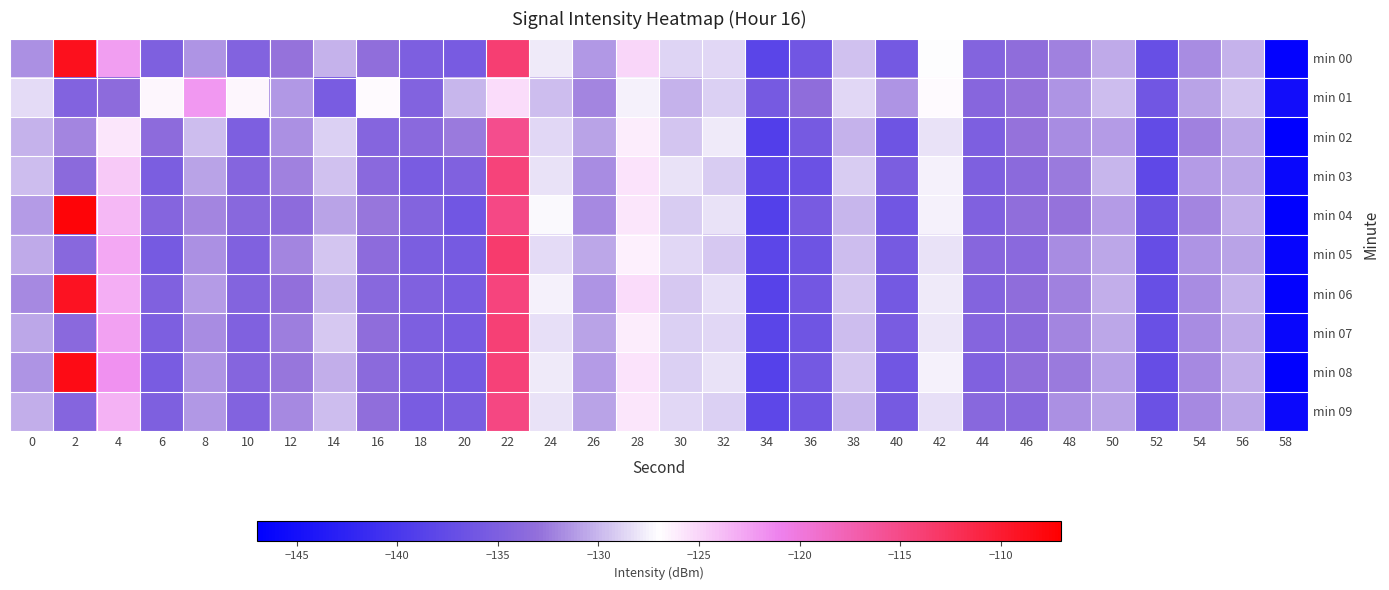

Reading left to right, list all the values displayed in this chart.

min 00: 0=-131.7	2=-108.8	4=-122.4	6=-134.9	8=-131.4	10=-134.6	12=-132.8	14=-130.2	16=-133.2	18=-135.0	20=-135.5	22=-113.8	24=-127.8	26=-131.3	28=-125.0	30=-128.9	32=-128.6	34=-138.4	36=-136.2	38=-129.6	40=-135.8	42=-127.0	44=-134.4	46=-133.3	48=-132.2	50=-130.6	52=-137.0	54=-131.7	56=-130.2	58=-146.5
min 01: 0=-128.5	2=-134.5	4=-133.5	6=-126.6	8=-122.1	10=-126.6	12=-131.3	14=-135.3	16=-126.8	18=-134.6	20=-130.1	22=-125.3	24=-129.8	26=-132.1	28=-127.5	30=-130.2	32=-128.9	34=-135.6	36=-133.4	38=-128.7	40=-131.5	42=-126.8	44=-134.1	46=-132.9	48=-131.5	50=-129.8	52=-136.2	54=-130.9	56=-129.4	58=-145.2
min 02: 0=-130.2	2=-132.1	4=-125.8	6=-133.5	8=-129.7	10=-135.1	12=-131.6	14=-128.9	16=-134.2	18=-133.8	20=-132.5	22=-115.3	24=-128.6	26=-130.9	28=-126.1	30=-129.5	32=-127.8	34=-139.1	36=-135.7	38=-130.2	40=-136.4	42=-128.1	44=-135.0	46=-132.8	48=-131.7	50=-131.1	52=-137.5	54=-132.3	56=-130.7	58=-147.1
min 03: 0=-129.8	2=-133.6	4=-124.5	6=-135.2	8=-130.9	10=-134.3	12=-132.2	14=-129.6	16=-133.8	18=-135.4	20=-134.8	22=-114.2	24=-128.2	26=-131.8	28=-125.6	30=-128.2	32=-129.1	34=-137.9	36=-136.8	38=-129.1	40=-135.2	42=-127.6	44=-134.9	46=-133.7	48=-132.6	50=-130.1	52=-137.8	54=-131.2	56=-130.6	58=-146.0
min 04: 0=-131.1	2=-107.5	4=-123.6	6=-134.3	8=-132.1	10=-133.9	12=-133.5	14=-130.8	16=-132.7	18=-134.5	20=-136.1	22=-114.9	24=-127.3	26=-131.9	28=-125.8	30=-129.1	32=-128.1	34=-138.9	36=-135.5	38=-130.1	40=-136.1	42=-127.5	44=-134.7	46=-133.1	48=-132.9	50=-131.2	52=-136.5	54=-132.1	56=-130.3	58=-146.8
min 05: 0=-130.5	2=-134.0	4=-122.9	6=-135.6	8=-131.6	10=-134.8	12=-132.1	14=-129.5	16=-133.5	18=-135.2	20=-135.7	22=-113.5	24=-128.5	26=-130.6	28=-126.3	30=-128.6	32=-129.3	34=-138.1	36=-136.5	38=-129.8	40=-135.6	42=-128.2	44=-134.1	46=-133.8	48=-131.8	50=-130.7	52=-137.2	54=-131.5	56=-130.9	58=-146.3
min 06: 0=-131.9	2=-109.1	4=-123.1	6=-134.7	8=-131.2	10=-134.4	12=-133.0	14=-130.1	16=-133.9	18=-134.7	20=-135.3	22=-114.5	24=-127.6	26=-131.5	28=-125.3	30=-129.3	32=-128.4	34=-138.6	36=-136.0	38=-129.4	40=-135.9	42=-127.8	44=-134.5	46=-133.4	48=-132.3	50=-130.4	52=-137.1	54=-131.8	56=-130.2	58=-146.6
min 07: 0=-130.7	2=-133.8	4=-122.5	6=-135.1	8=-131.8	10=-134.7	12=-132.4	14=-129.3	16=-133.3	18=-135.1	20=-135.5	22=-113.9	24=-128.3	26=-130.8	28=-126.1	30=-128.9	32=-128.7	34=-138.3	36=-136.3	38=-129.7	40=-135.4	42=-128.0	44=-134.3	46=-133.6	48=-132.1	50=-130.6	52=-136.9	54=-131.7	56=-130.5	58=-146.2
min 08: 0=-131.4	2=-108.3	4=-121.8	6=-135.3	8=-131.5	10=-134.2	12=-132.7	14=-130.3	16=-133.7	18=-134.9	20=-135.7	22=-114.1	24=-127.9	26=-131.2	28=-125.7	30=-129.0	32=-128.2	34=-138.8	36=-135.8	38=-129.5	40=-136.2	42=-127.6	44=-134.7	46=-133.2	48=-132.5	50=-131.0	52=-137.3	54=-131.9	56=-130.4	58=-146.7
min 09: 0=-130.3	2=-134.2	4=-123.4	6=-134.9	8=-131.3	10=-134.6	12=-131.9	14=-129.7	16=-133.1	18=-135.3	20=-135.2	22=-114.7	24=-128.1	26=-130.9	28=-125.9	30=-128.7	32=-129.0	34=-138.0	36=-136.1	38=-130.0	40=-135.7	42=-128.3	44=-134.0	46=-133.9	48=-131.6	50=-130.8	52=-136.7	54=-132.0	56=-130.7	58=-145.9